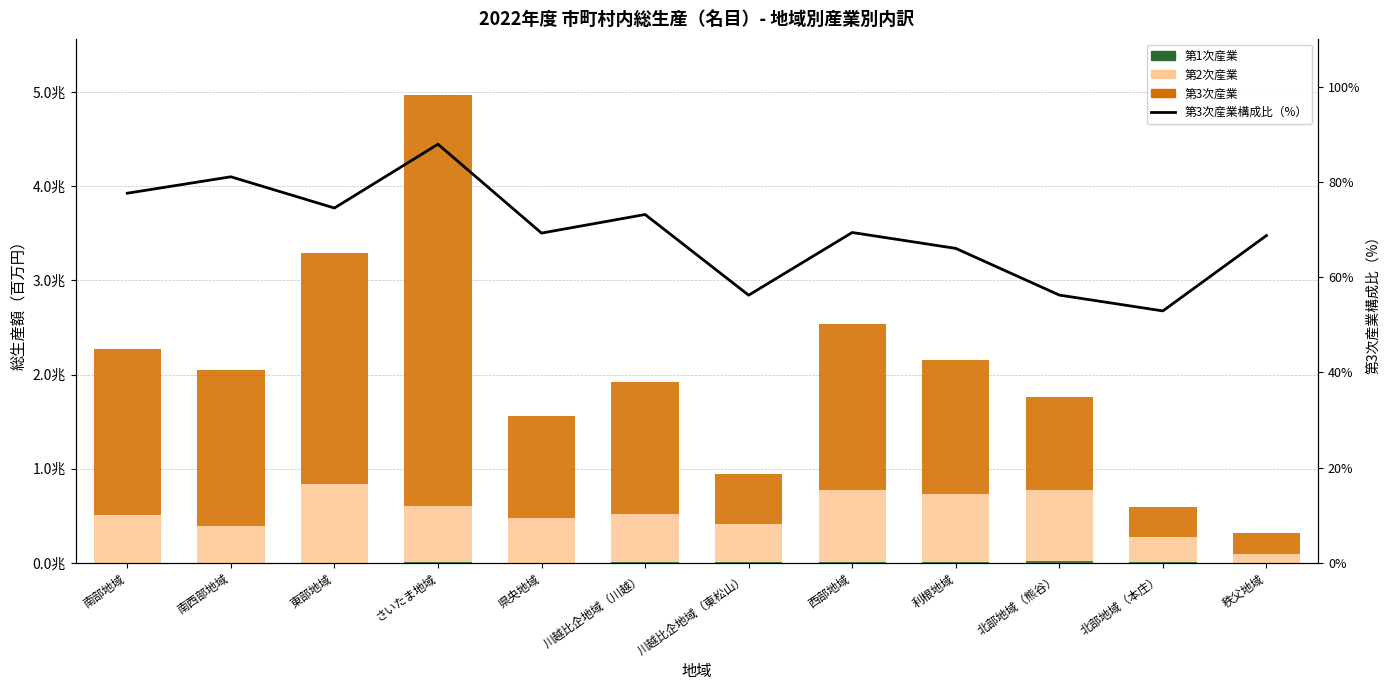

Which series has the largest total across all categories?

第3次産業